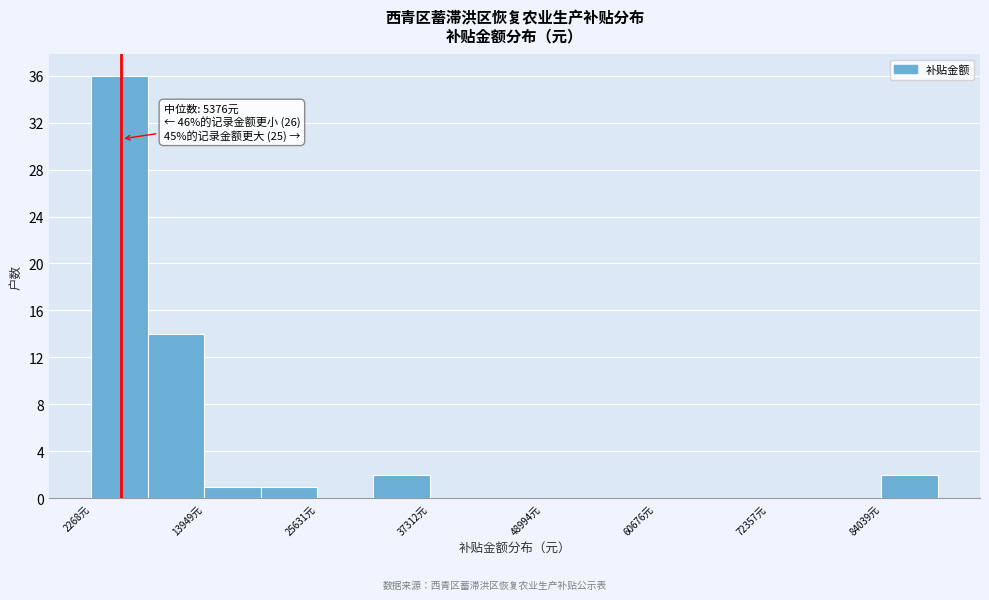

Around what value on the x-axis is the tallest bar? Give the approximate position of its centre, as read against the axis.

6000